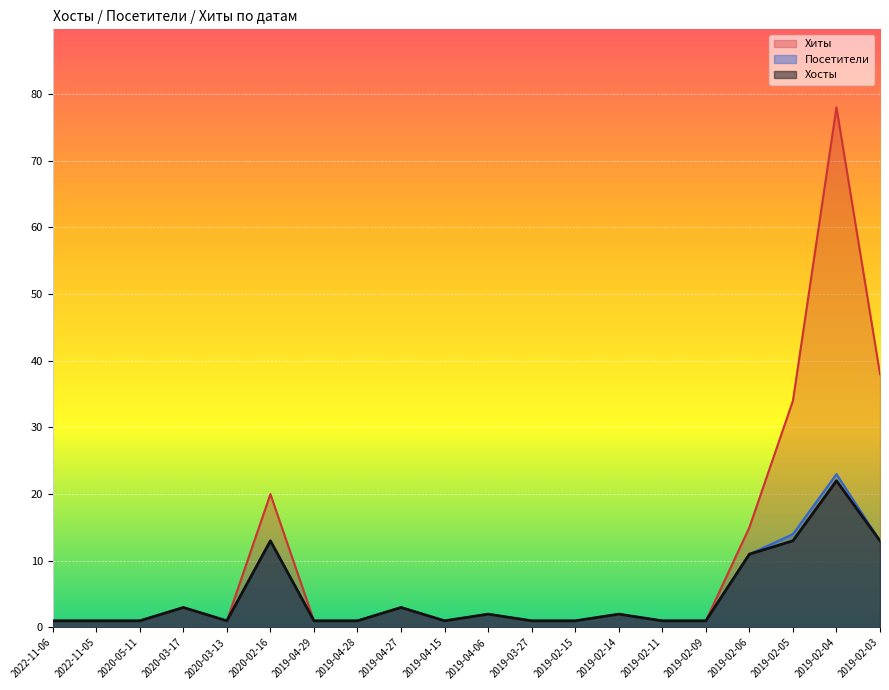

Which category has the highest value in the Хосты series?

2019-02-04